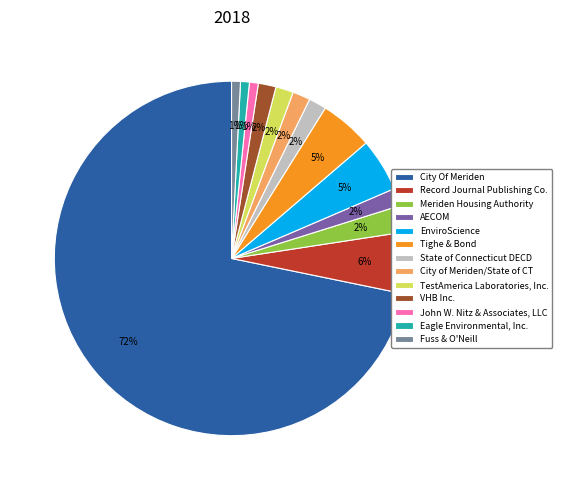

Is there any slice that represents more than half of the pie?

Yes